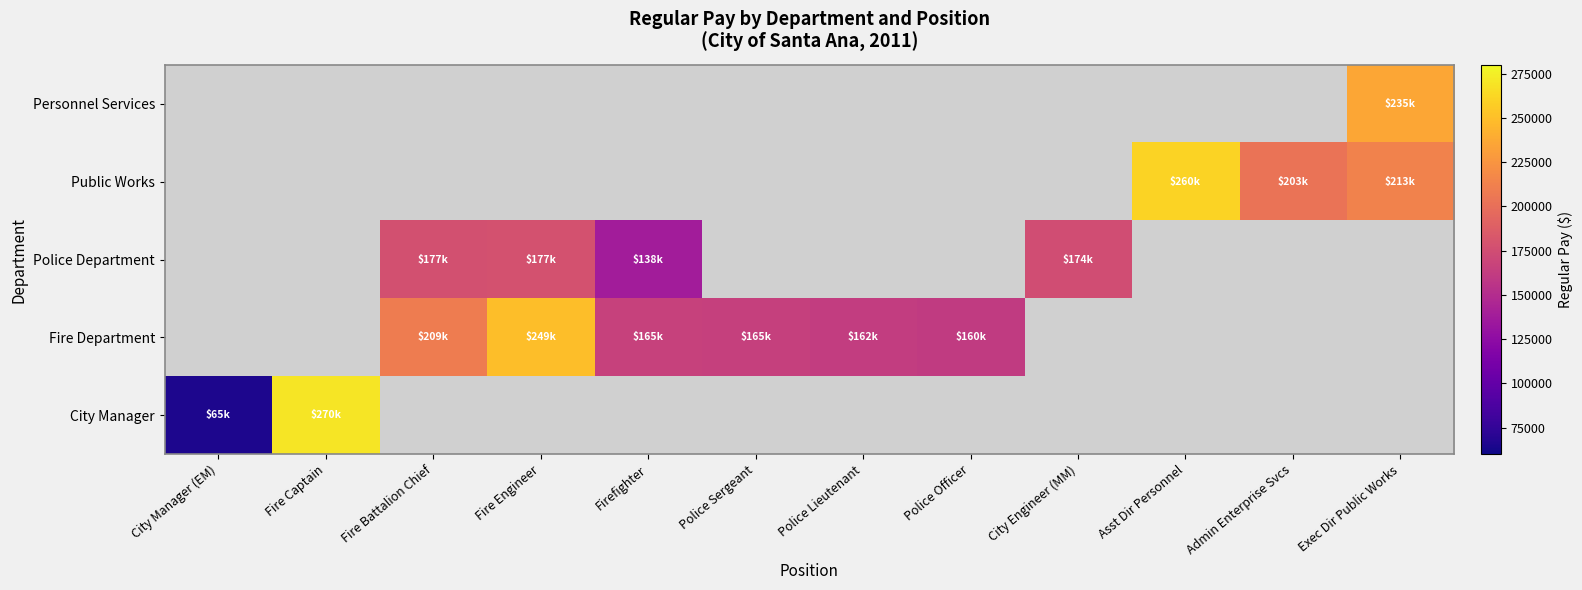

What is the spread (max minus min) of values at Fire Captain?

270450